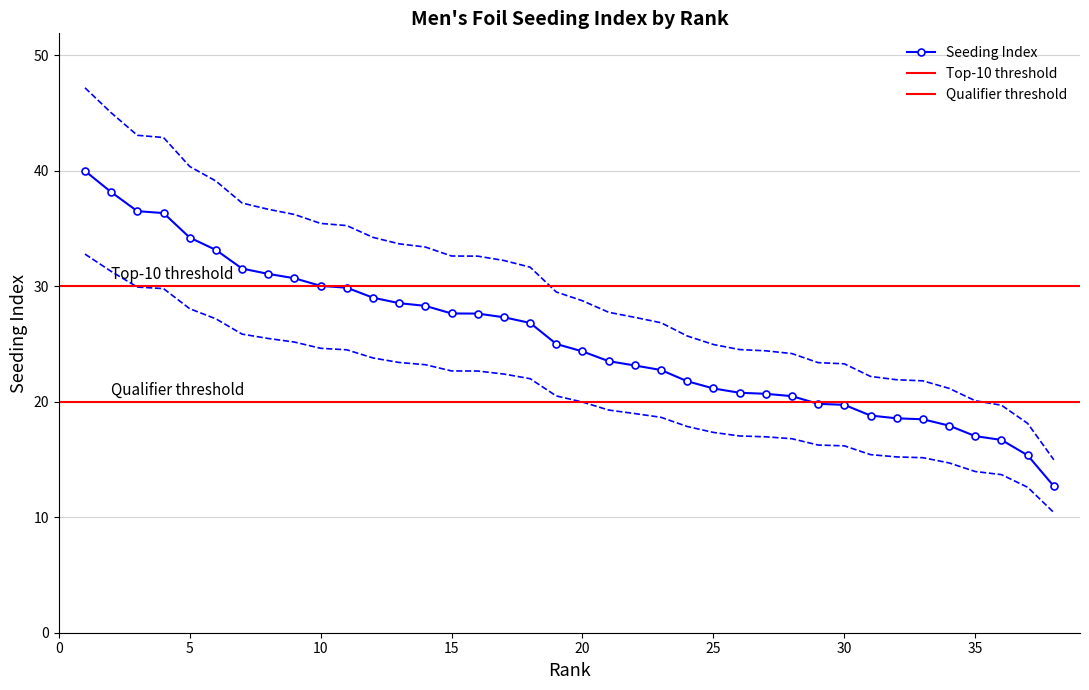

What is the lowest value of the Seeding Index series?

12.7